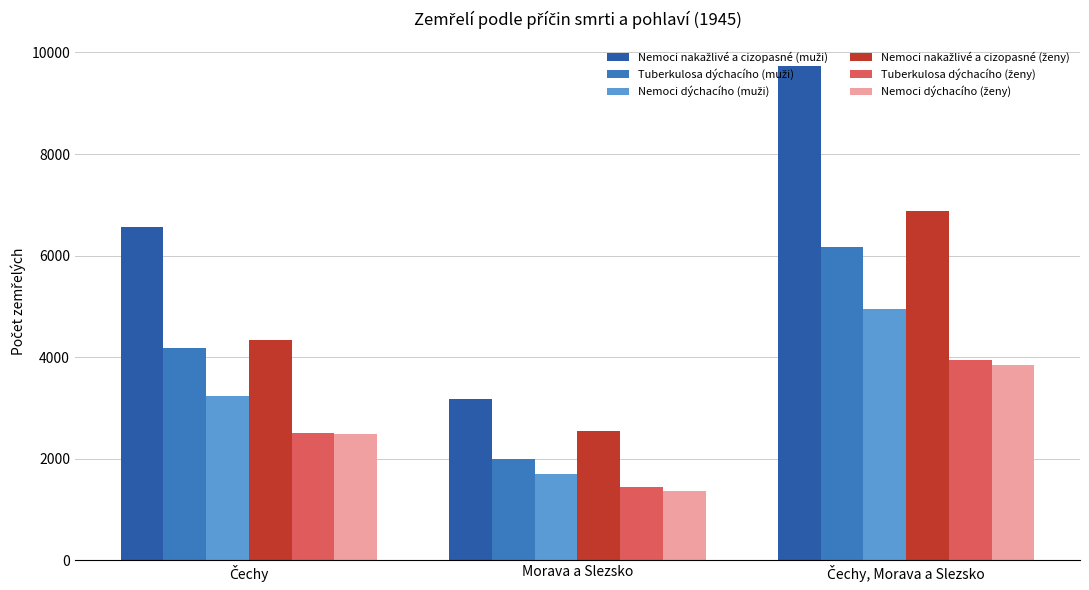

At how many categories does at least one series exceed 6465?

2